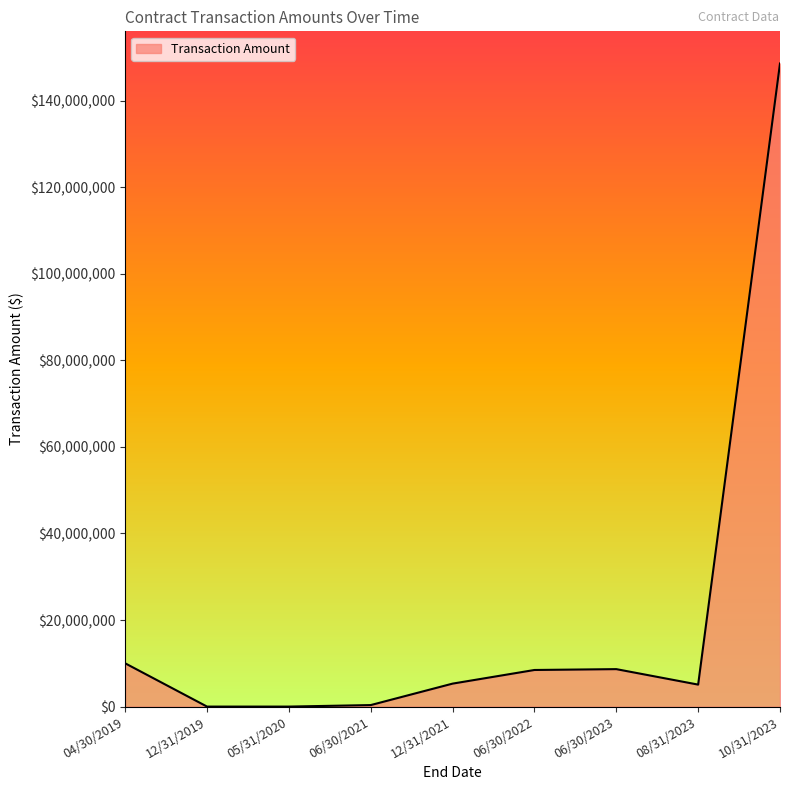

What position from the left is 12/31/2019?

2